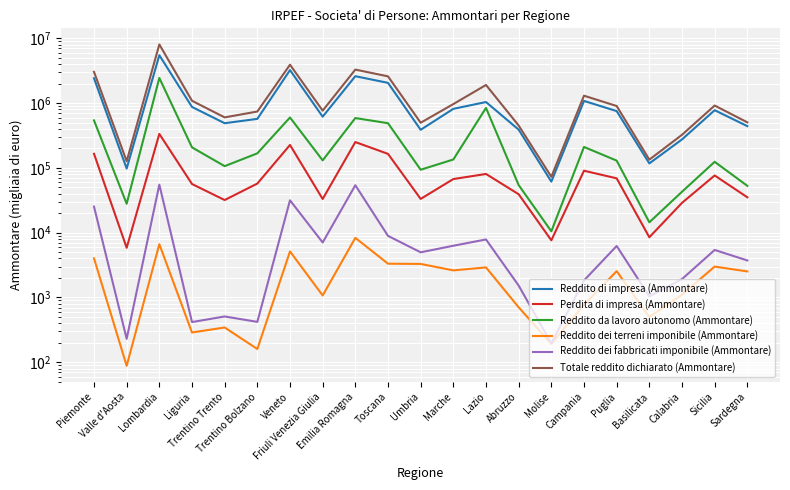

At which label does Reddito da lavoro autonomo (Ammontare) first exceed 130990?

Piemonte